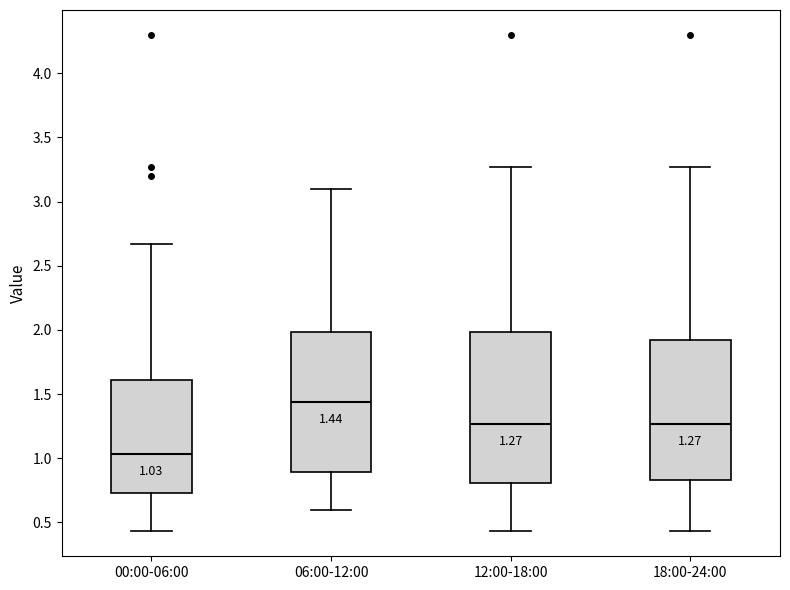

Which box's median line is the lowest?

00:00-06:00